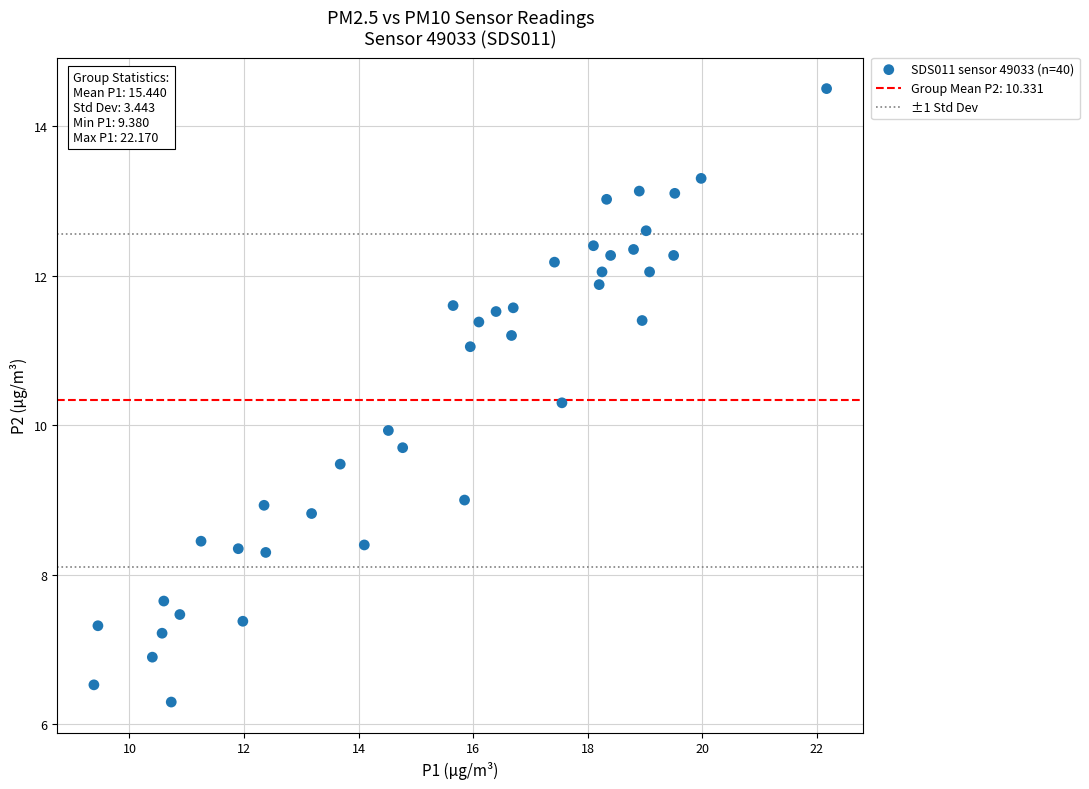

What is the range of Y values (max minus min)?

8.2